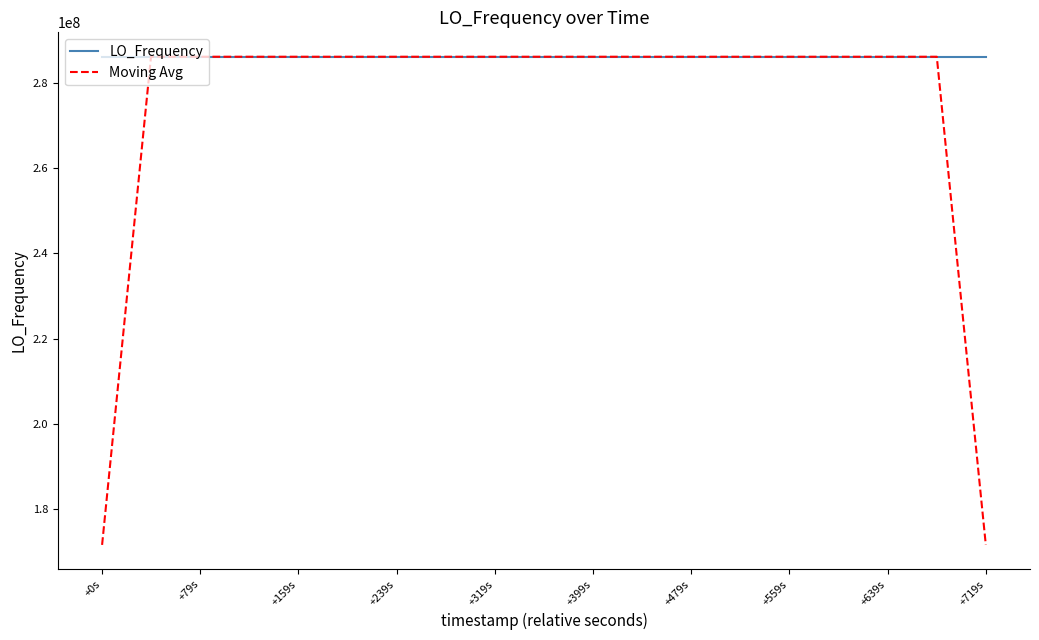

Which series has the largest total across all categories?

LO_Frequency